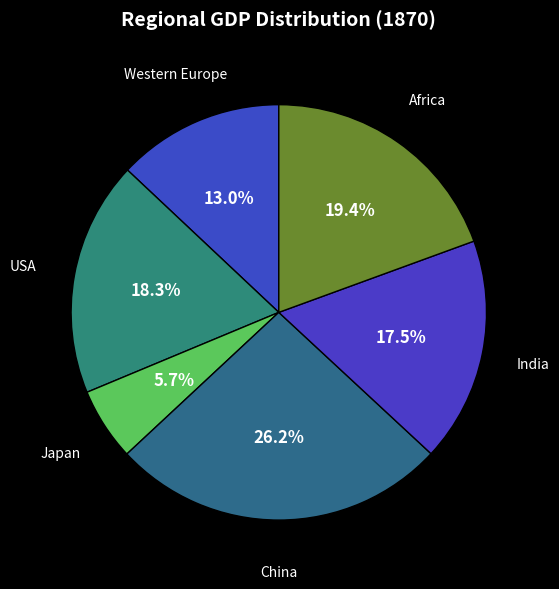

How many slices are in this pie chart?

6